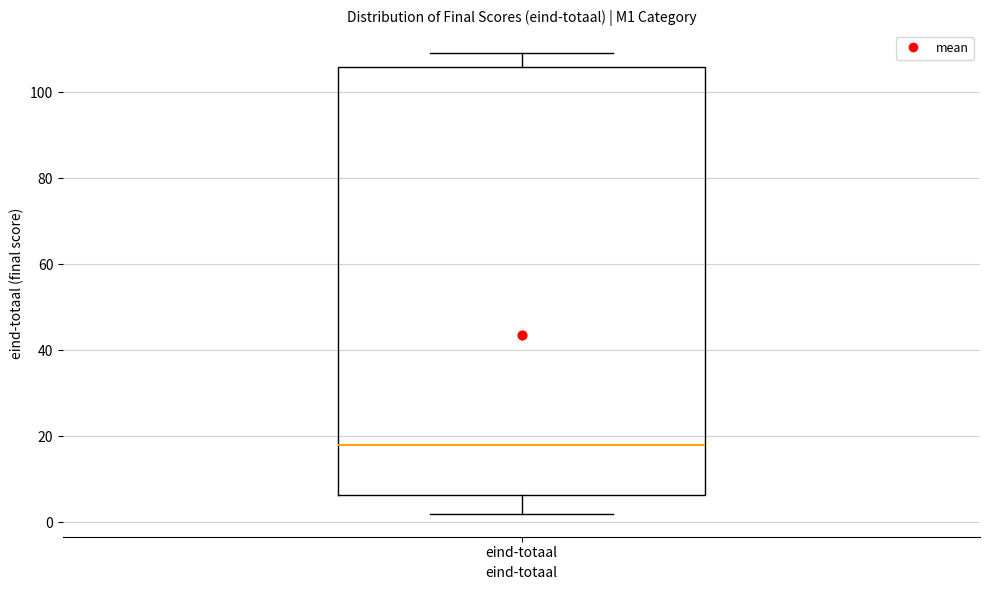

Where does the upper whisker of the box for eind-totaal end on the y-axis? The values are not printed on the chart, so give them approximately, as read against the axis.

110